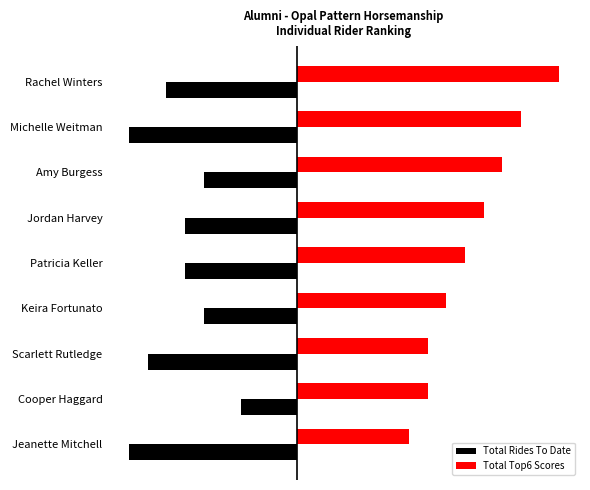

What is the average value of the Total Top6 Scores series?

9